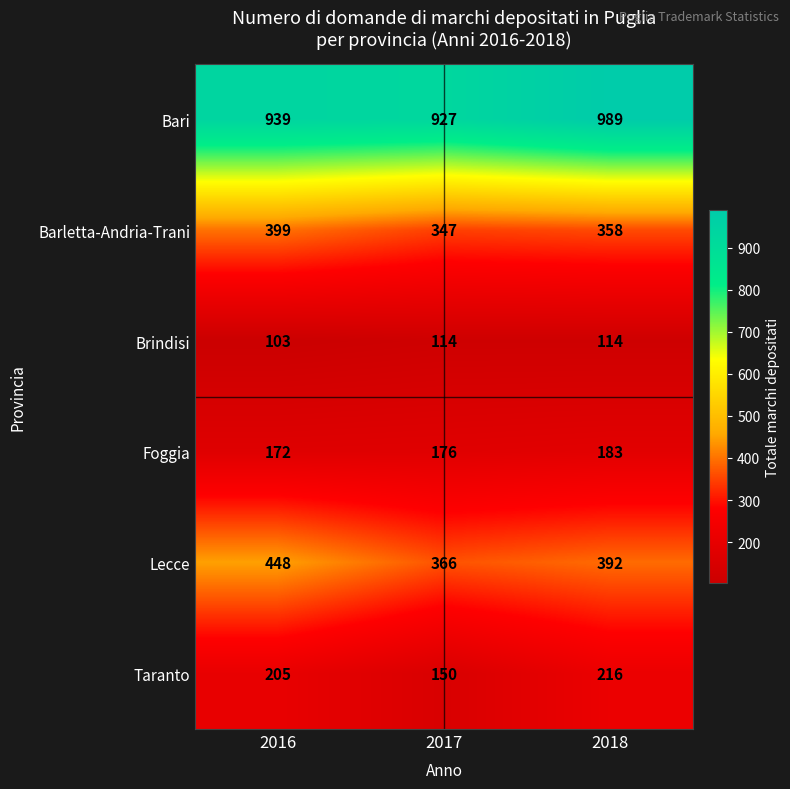

At which category does the chart reach its peak across all series?

2018